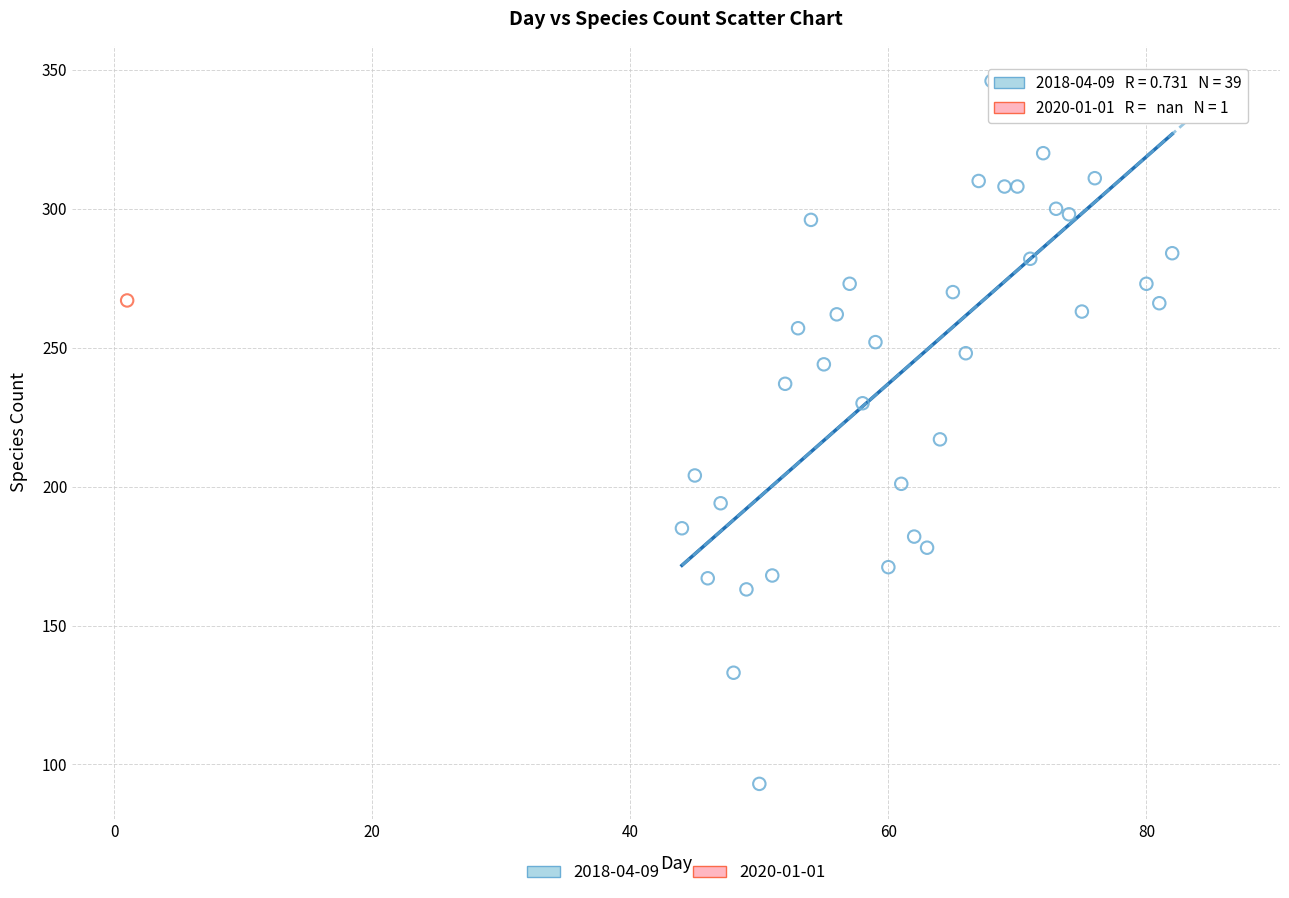

What are all the series names shown in the legend?

2018-04-09, 2020-01-01